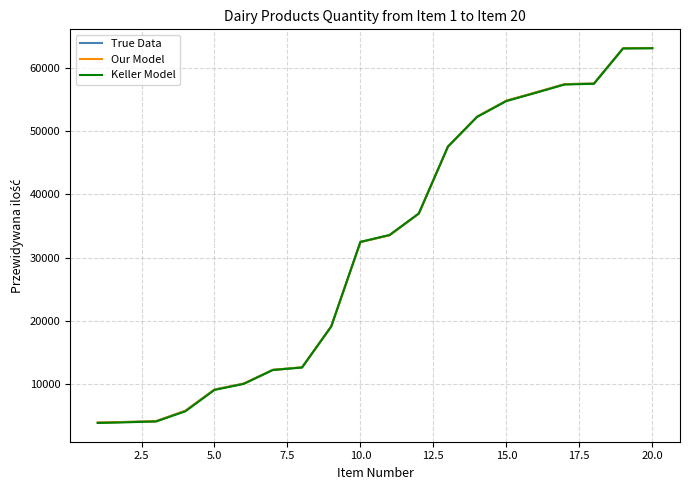

Rank the series by their maximum value, from lowest to highest.

Keller Model, True Data, Our Model